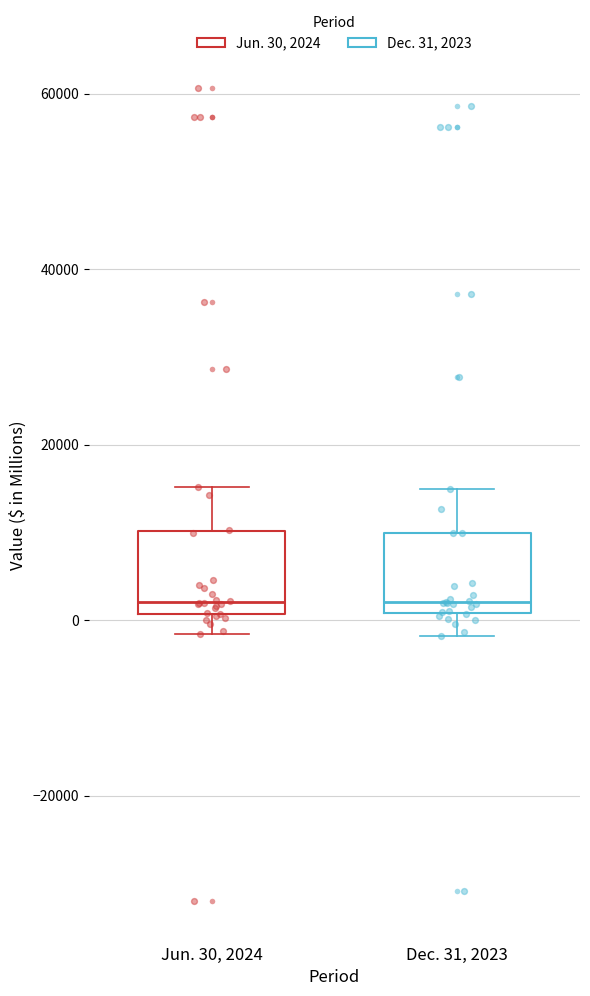

Where does the lower whisker of the box for Dec. 31, 2023 end on the y-axis? The values are not printed on the chart, so give them approximately, as read against the axis.

-2000